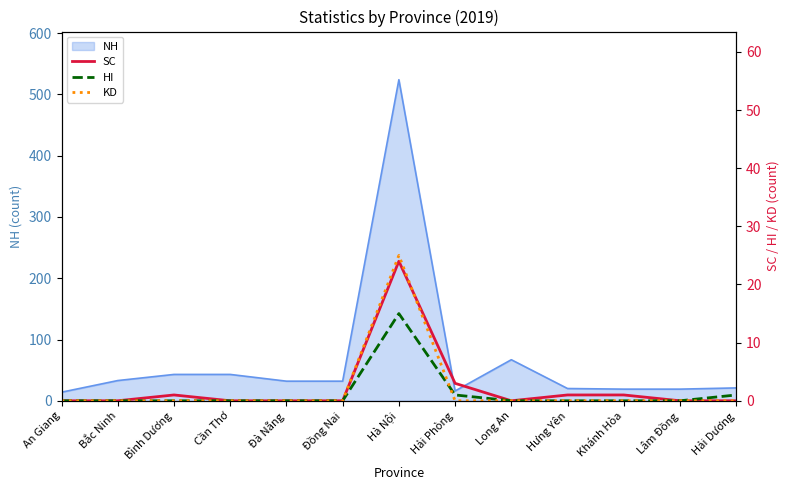

Does the chart display data point markers on the line(s)?

No